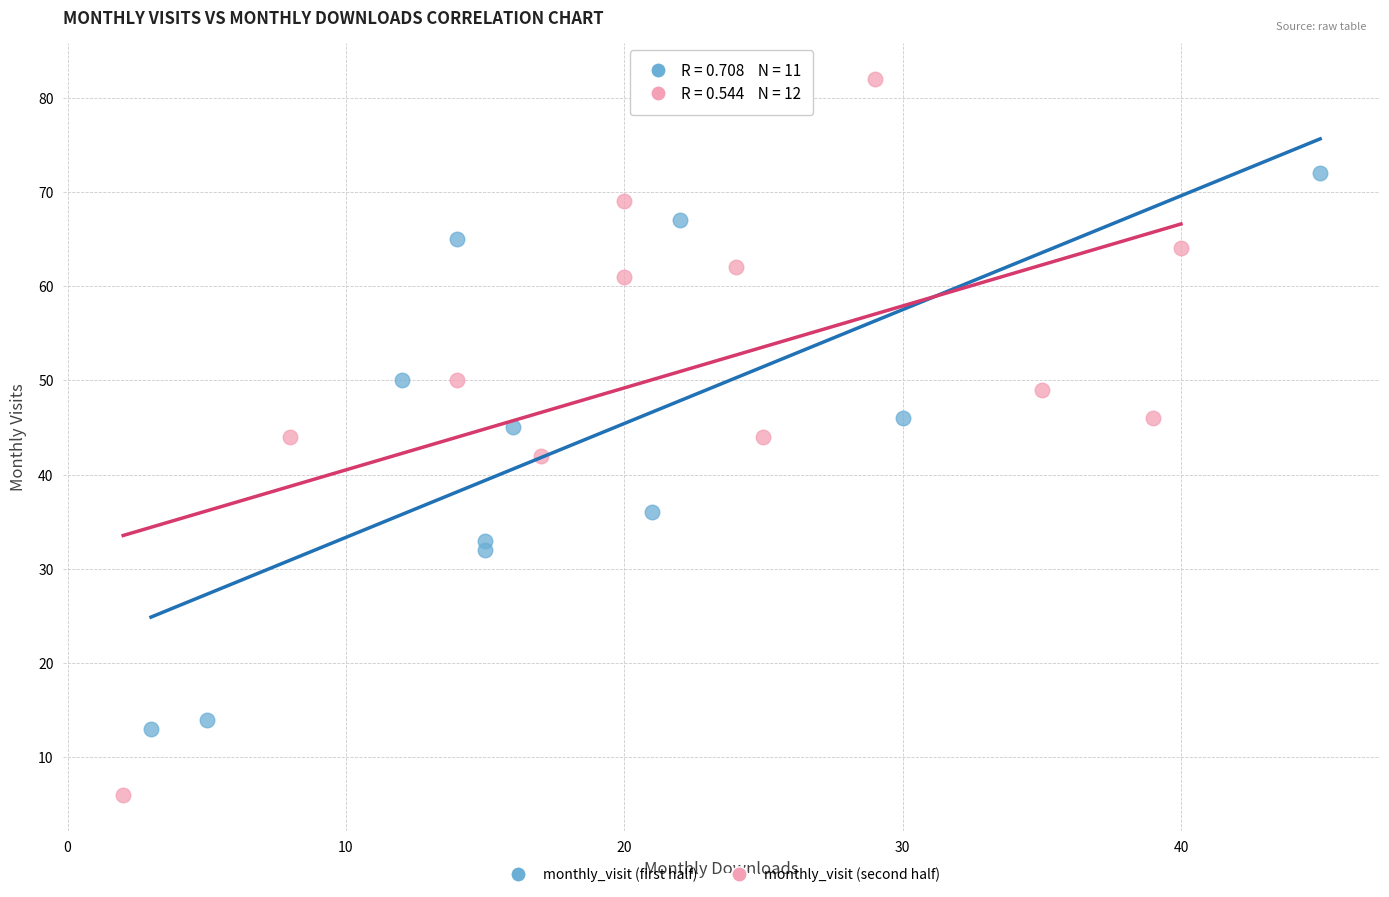

Which series reaches the minimum Y coordinate?

monthly_visit (second half)